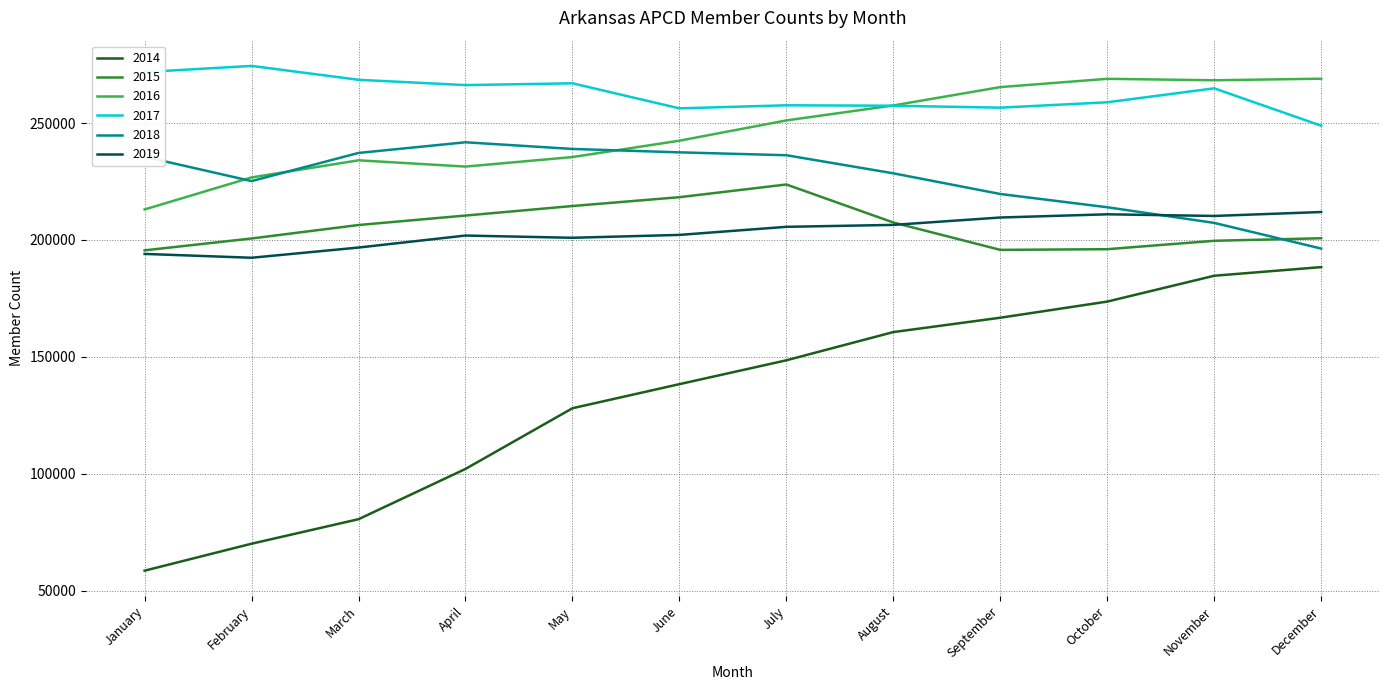

What value does the 2019 series have at June, to the nearest 10?

202160